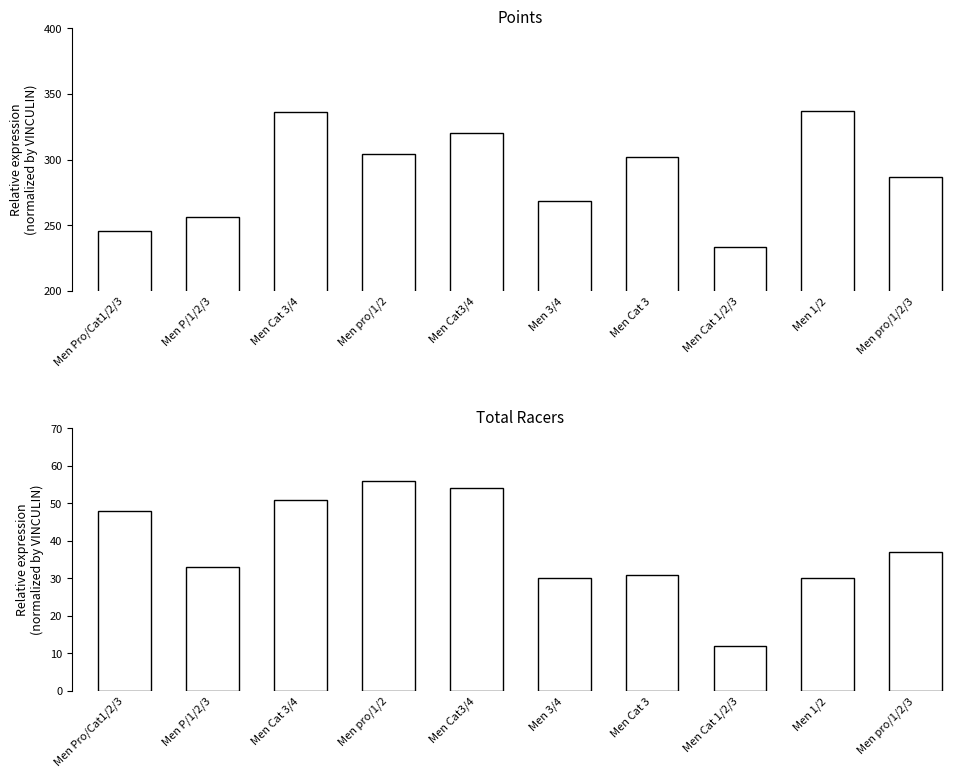

What position from the right is Men 3/4?

5